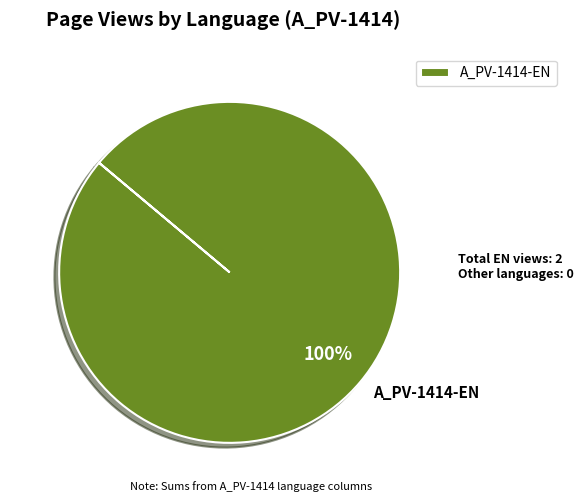

How many segments does this pie chart have?

1